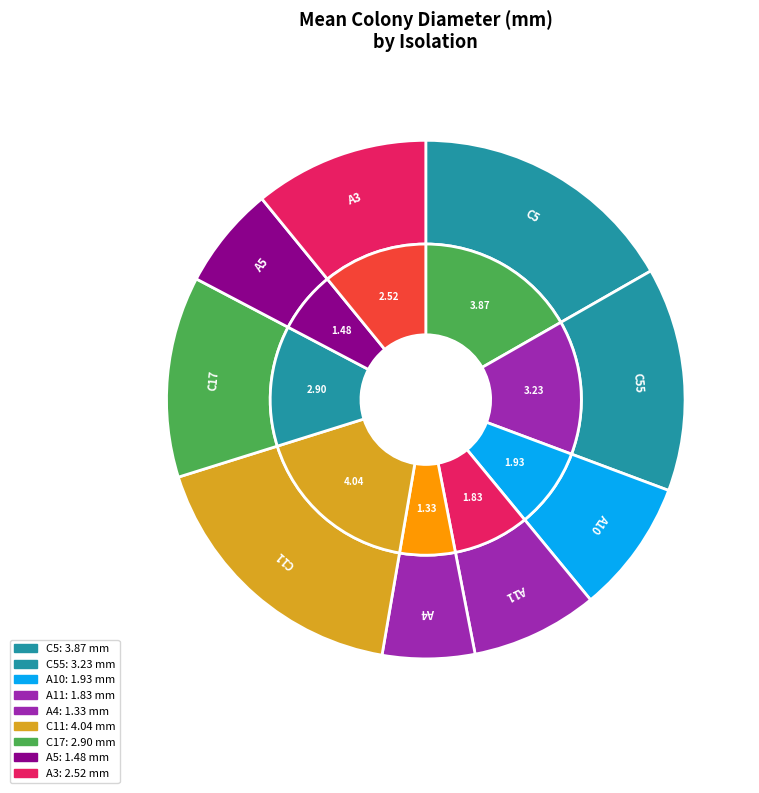

What is the smallest slice in the pie chart?

A4